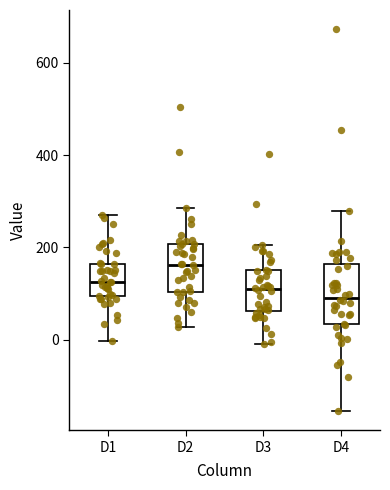

Comparing the boxes themselves (not the whiskers), which one is the tallest?

D4